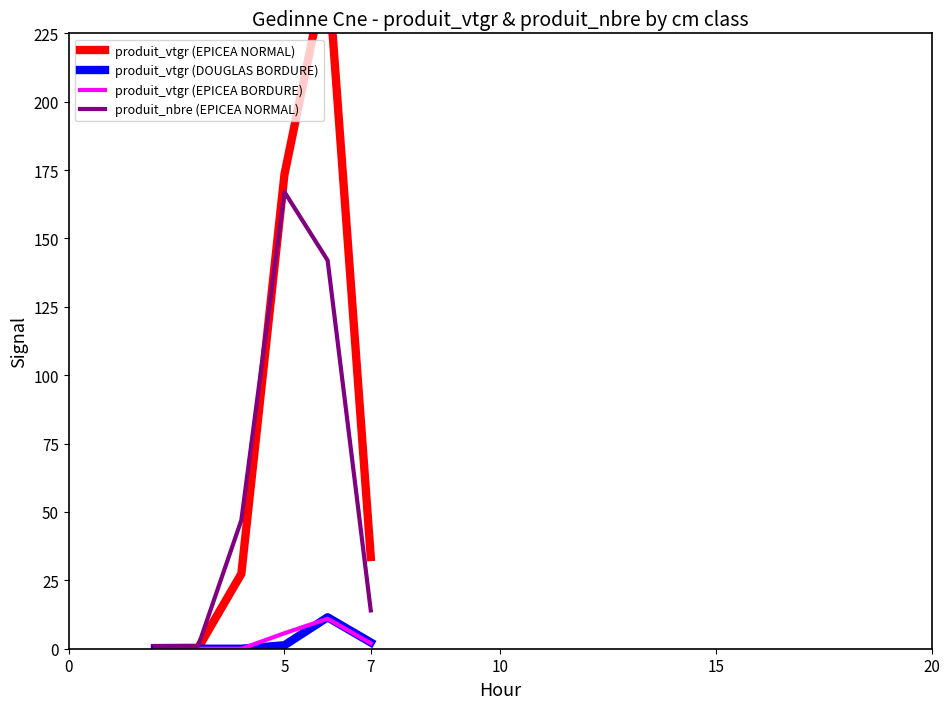

The value of produit_nbre (EPICEA NORMAL) at 5 is 0.7. True or false?

False